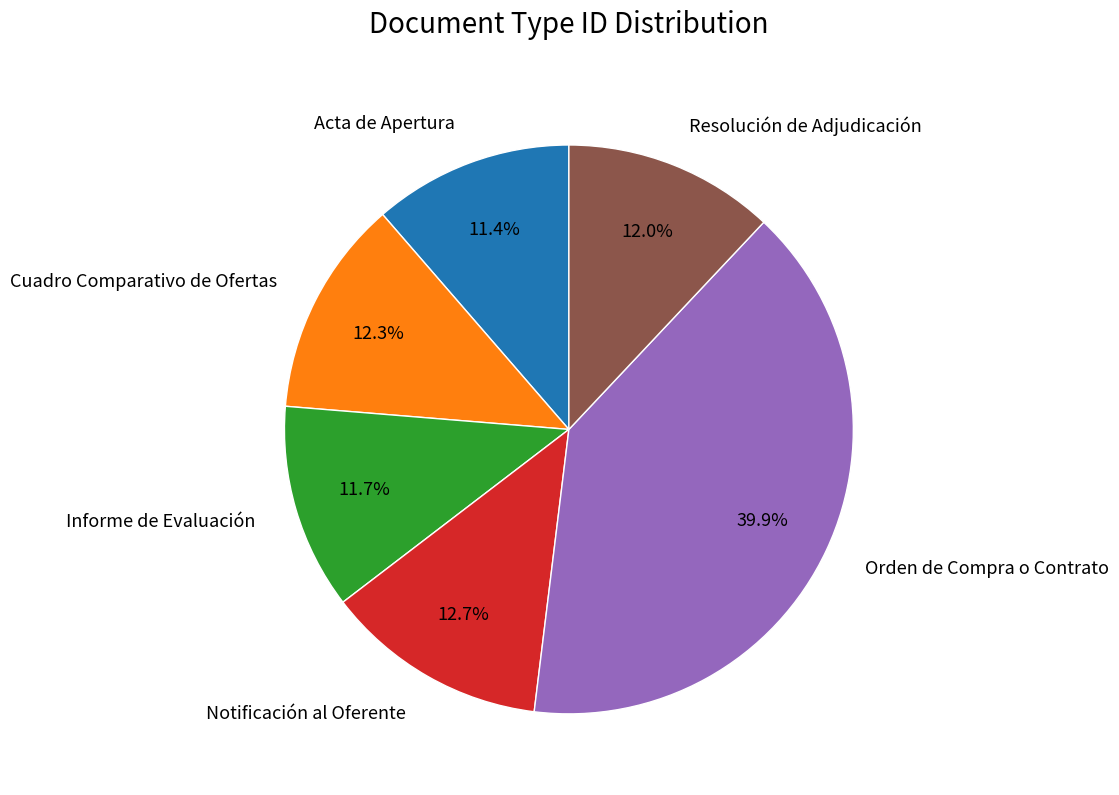

Count the number of slices in the pie.

6